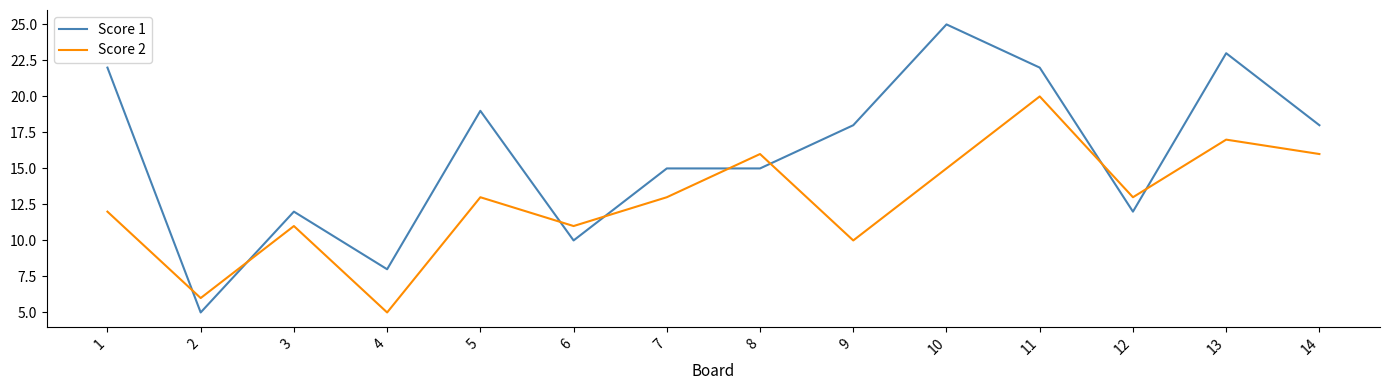

True or false: Score 1 has a value of 8 at 4.

True